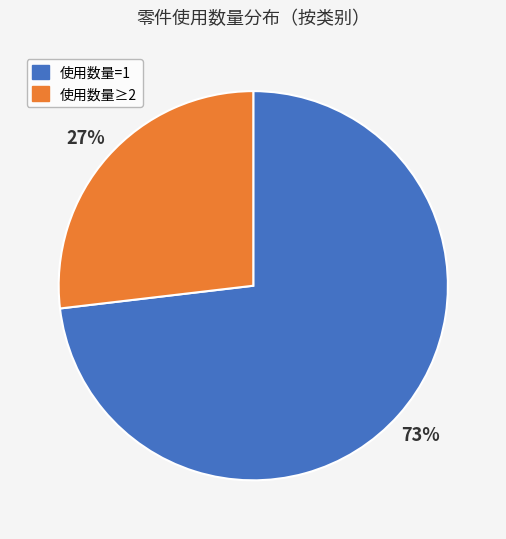

To the nearest percent, what is the difference between the 使用数量=1 and 使用数量≥2 slice percentages?

46%